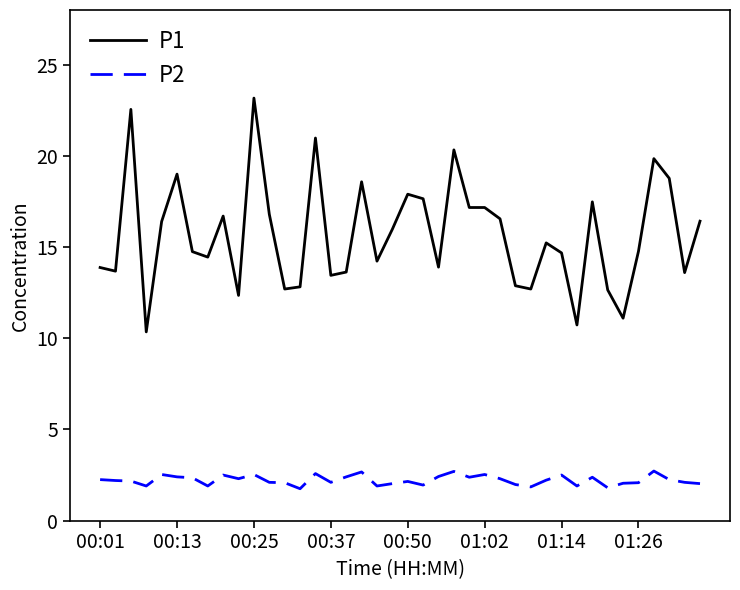

What is the minimum value shown in the chart?

1.8